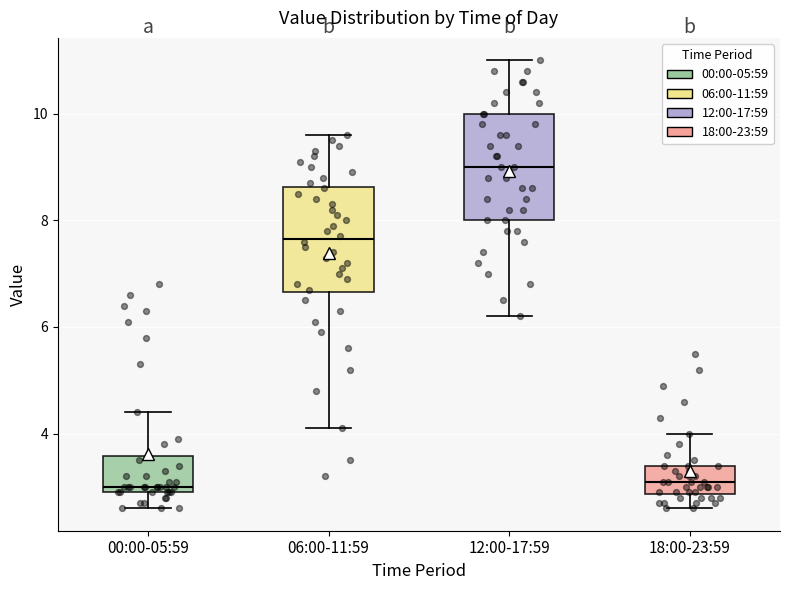

Reading left to right, read every box against the y-axis: the position of its median line, the range the box covers, and the ends of its whiskers. The values are not printed on the chart, so give them approximately, as read against the axis.

00:00-05:59: median 3.0 (just above the box's lower edge), box 3.0 to 3.6, whiskers 2.6 to 4.4
06:00-11:59: median 7.6, box 6.6 to 8.6, whiskers 4.2 to 9.6
12:00-17:59: median 9.0, box 8.0 to 10.0, whiskers 6.2 to 11.0
18:00-23:59: median 3.2, box 2.8 to 3.4, whiskers 2.6 to 4.0